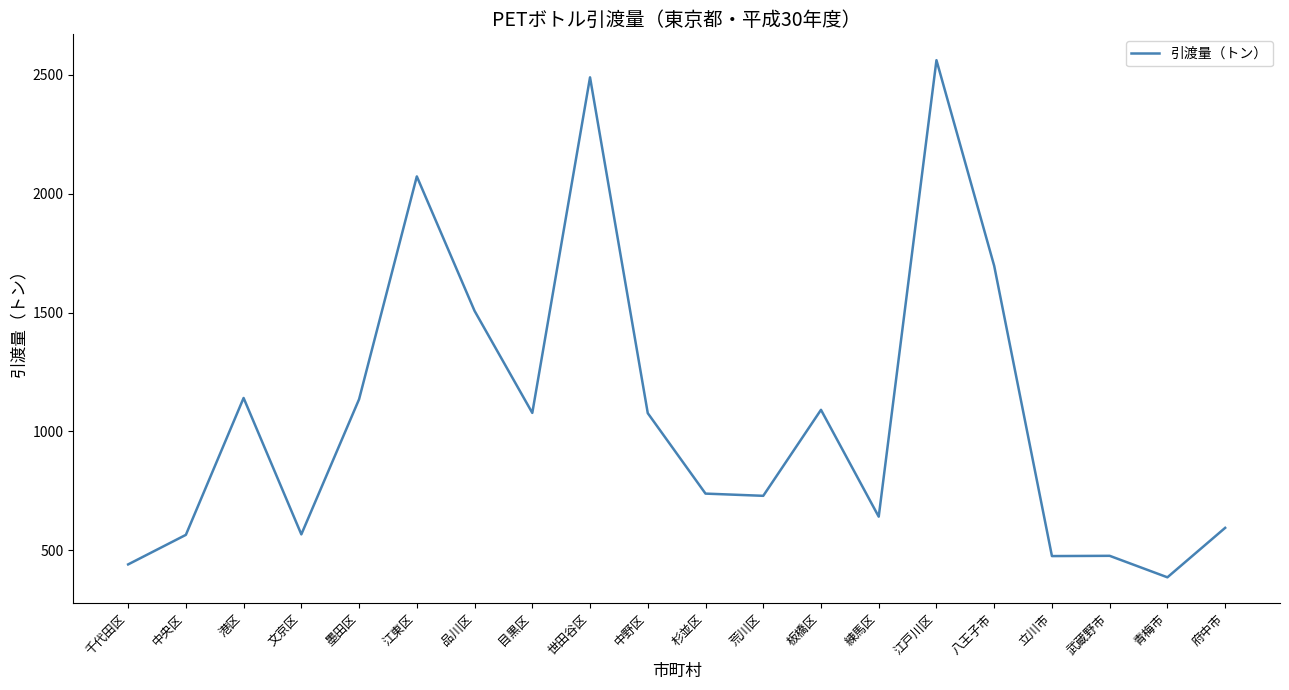

How many series are shown in this chart?

1